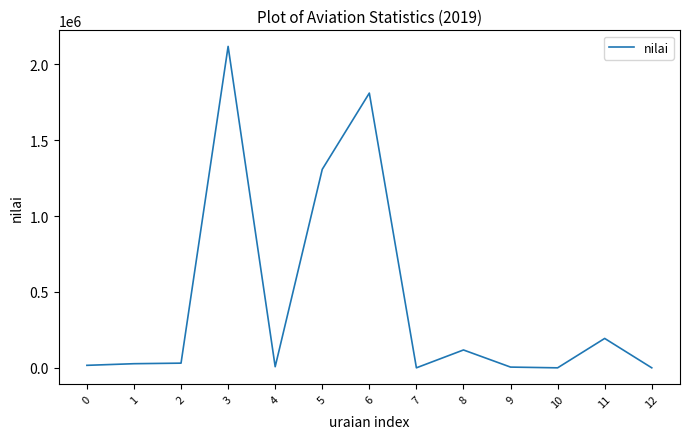

Which category has the highest value across all series?

3